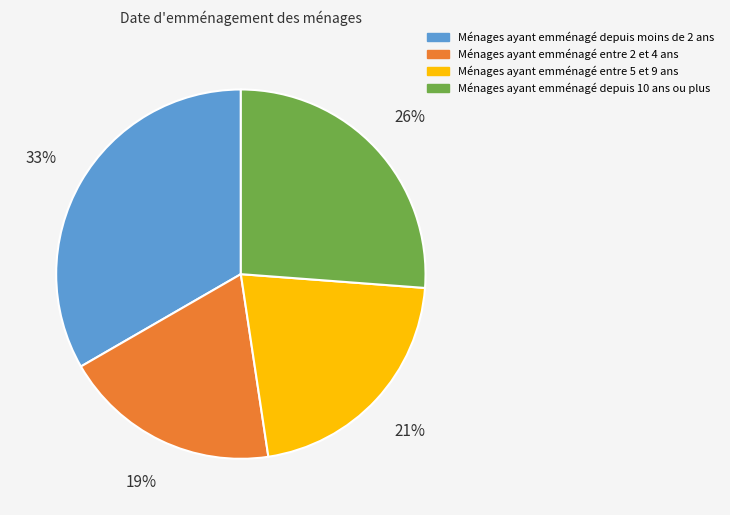

Does Ménages ayant emménagé entre 2 et 4 ans account for over 50% of the chart?

No